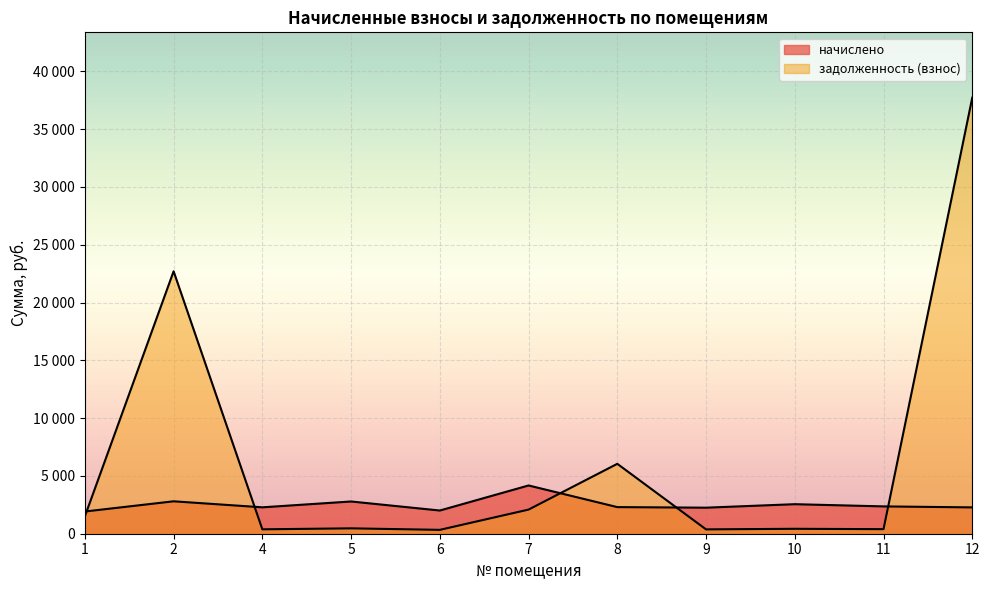

What is the sum of all задолженность (взнос) values?

72430.9